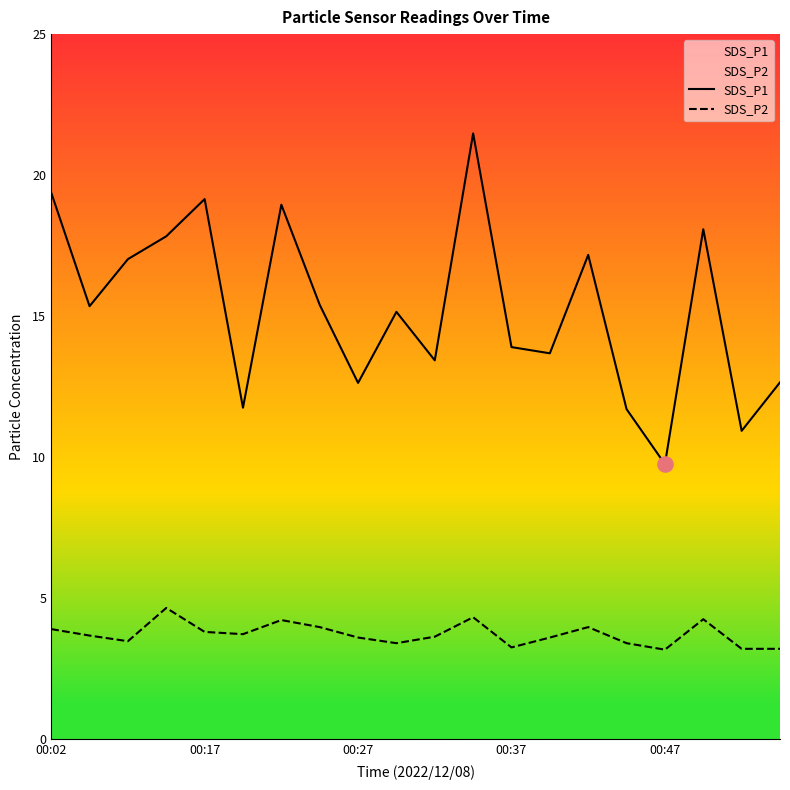

Which series has the largest Y range (max minus min)?

SDS_P1